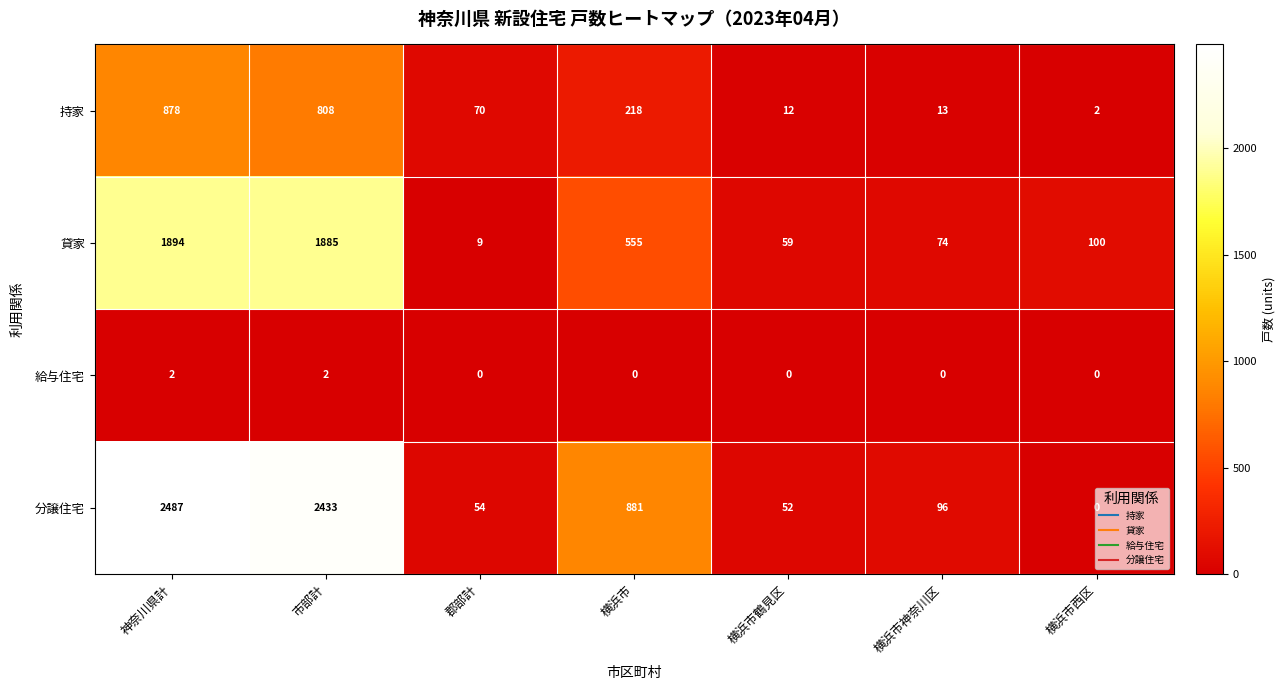

What is the difference between the highest and lowest values at 横浜市西区?

100